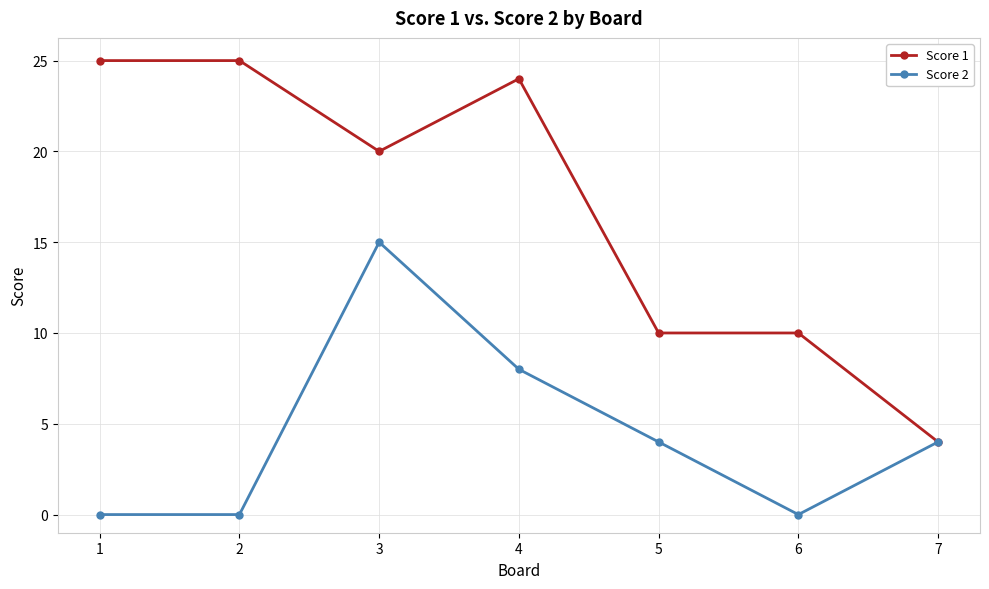

What is the maximum value for Score 2?

15